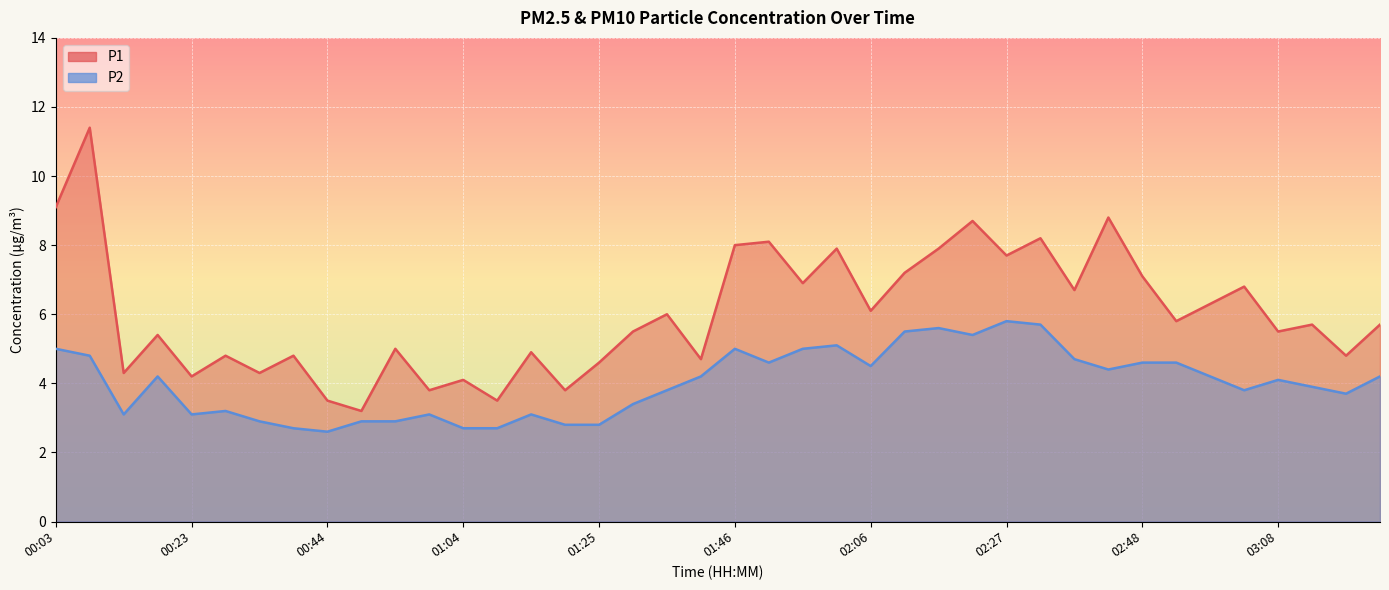

What is the difference between the maximum and minimum values in the P2 series?

3.2